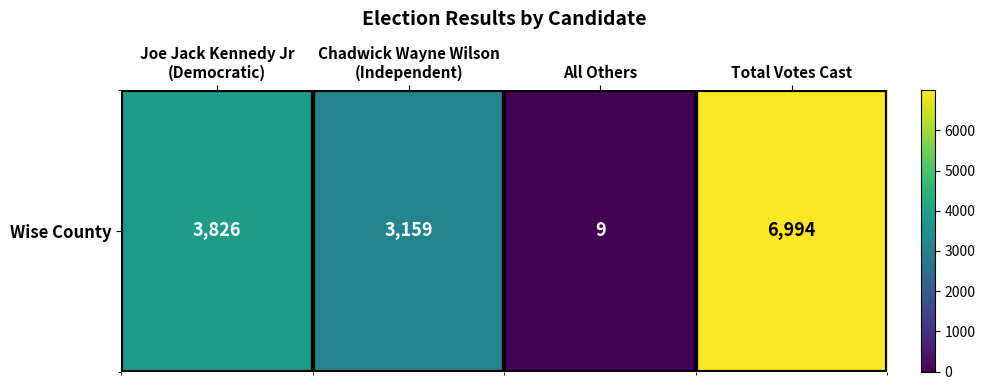

Count the number of categories in the chart.

4